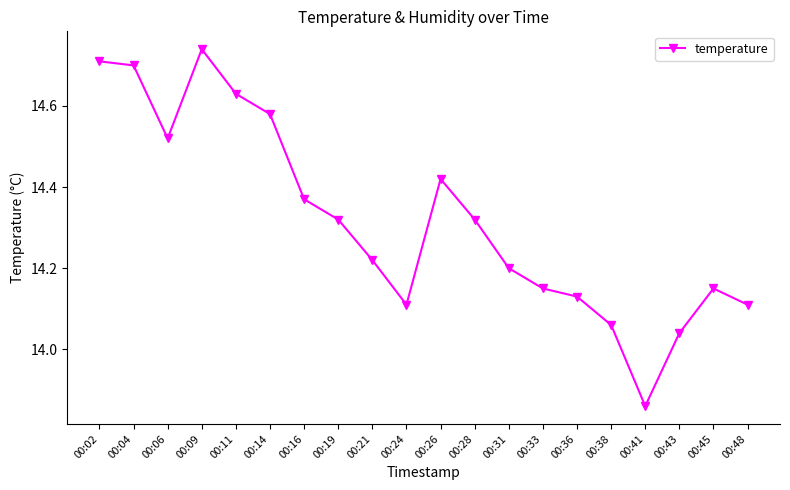

How many interior local valleys (lower than both neighbors) does the data have?

3